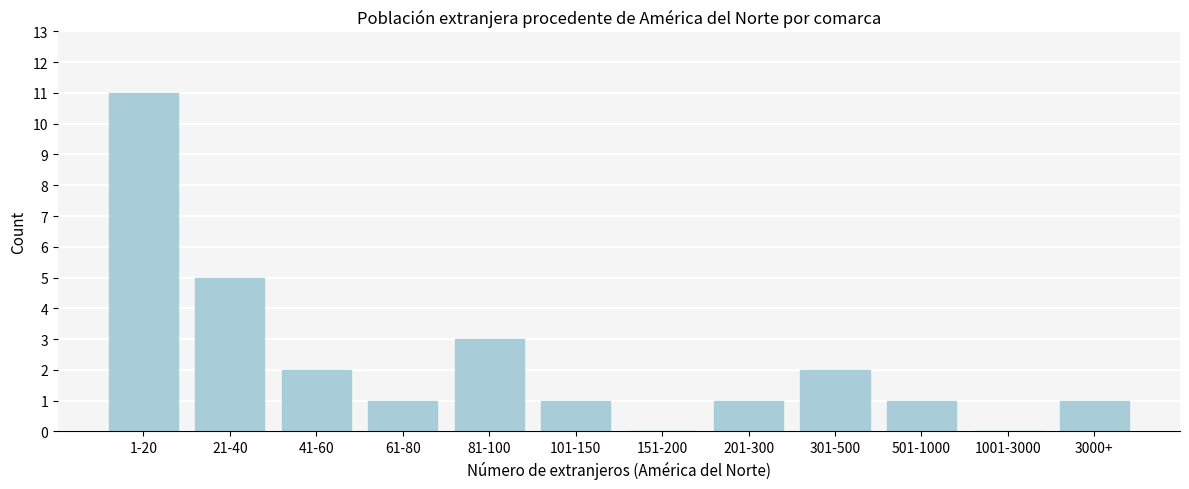

Reading left to right, what are all the values shown in this chart?

1-20=11	21-40=5	41-60=2	61-80=1	81-100=3	101-150=1	151-200=0	201-300=1	301-500=2	501-1000=1	1001-3000=0	3000+=1